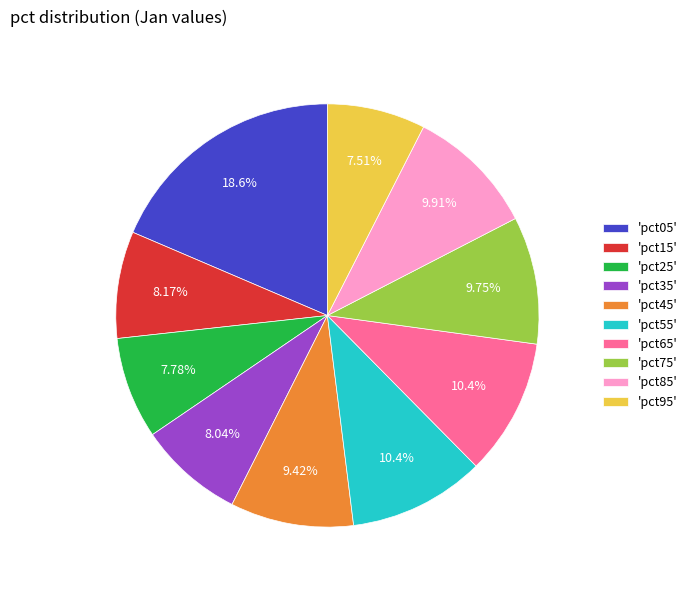

Do 'pct25' and 'pct05' together represent more than half of the pie?

No